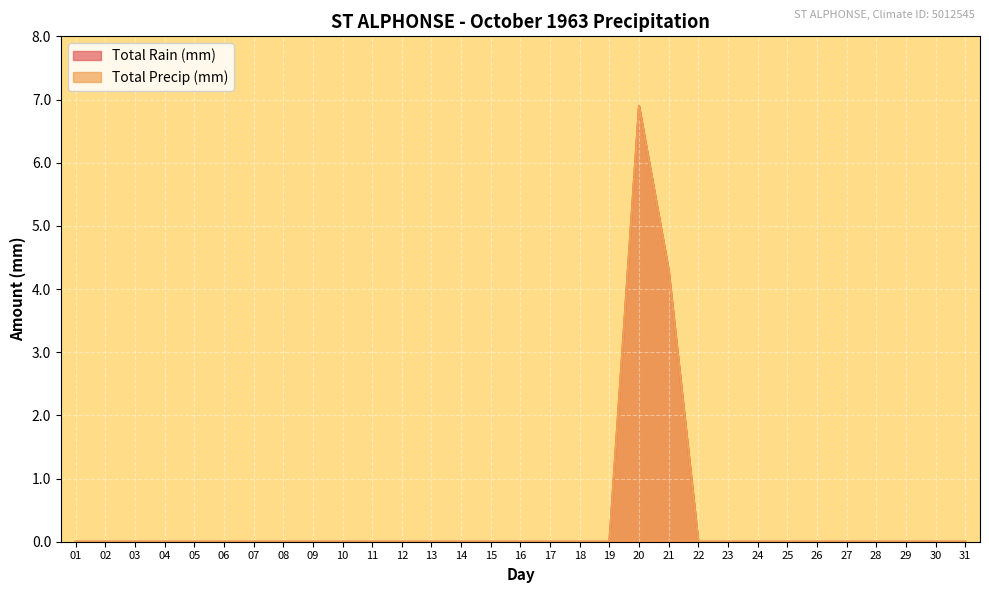

How many values in the Total Precip (mm) series exceed 0?

2